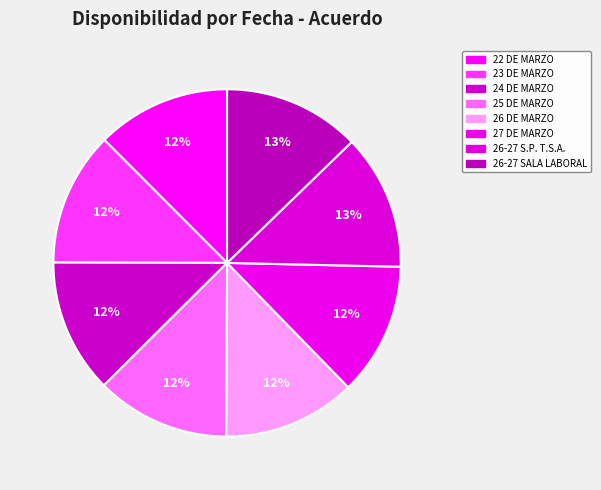

To the nearest percent, what percentage of the pie is 25 DE MARZO?

12%